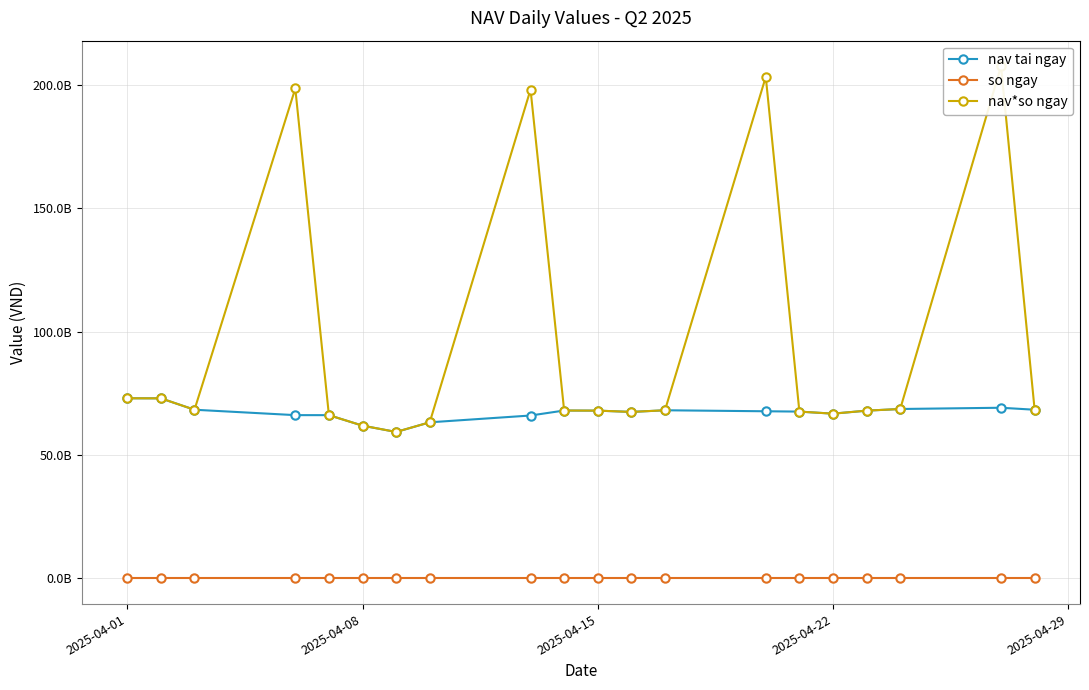

How many values in the nav*so ngay series exceed 68184894060?

9